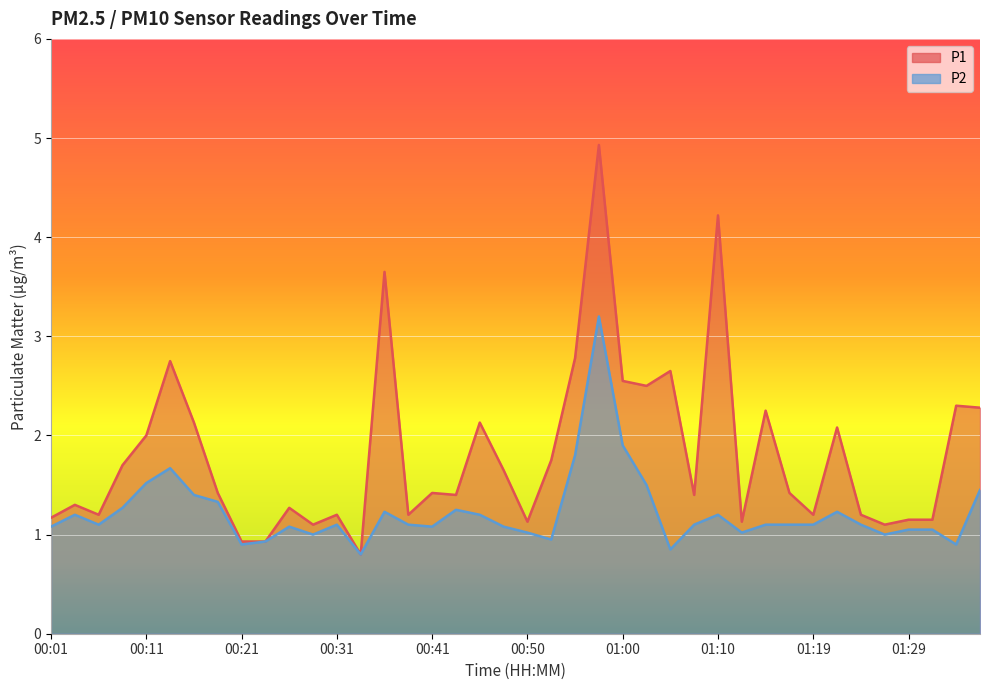

Reading left to right, what are all the values shown in this chart?

P1: 1.2	1.3	1.2	1.7	2.0	2.8	2.1	1.4	0.9	0.9	1.3	1.1	1.2	0.8	3.6	1.2	1.4	1.4	2.1	1.6	1.1	1.8	2.8	4.9	2.5	2.5	2.6	1.4	4.2	1.1	2.2	1.4	1.2	2.1	1.2	1.1	1.1	1.1	2.3	2.3
P2: 1.1	1.2	1.1	1.3	1.5	1.7	1.4	1.3	0.9	0.9	1.1	1.0	1.1	0.8	1.2	1.1	1.1	1.2	1.2	1.1	1.0	0.9	1.8	3.2	1.9	1.5	0.8	1.1	1.2	1.0	1.1	1.1	1.1	1.2	1.1	1.0	1.1	1.1	0.9	1.4